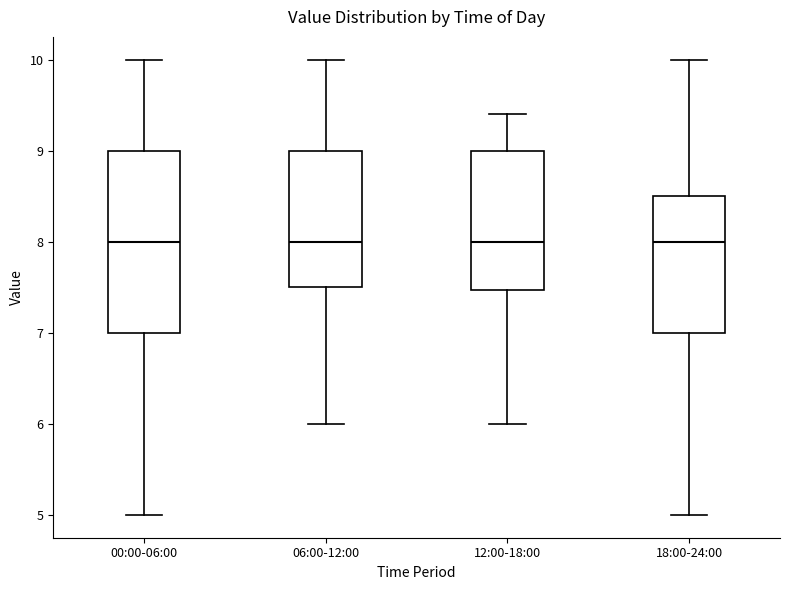

Comparing the boxes themselves (not the whiskers), which one is the tallest?

00:00-06:00